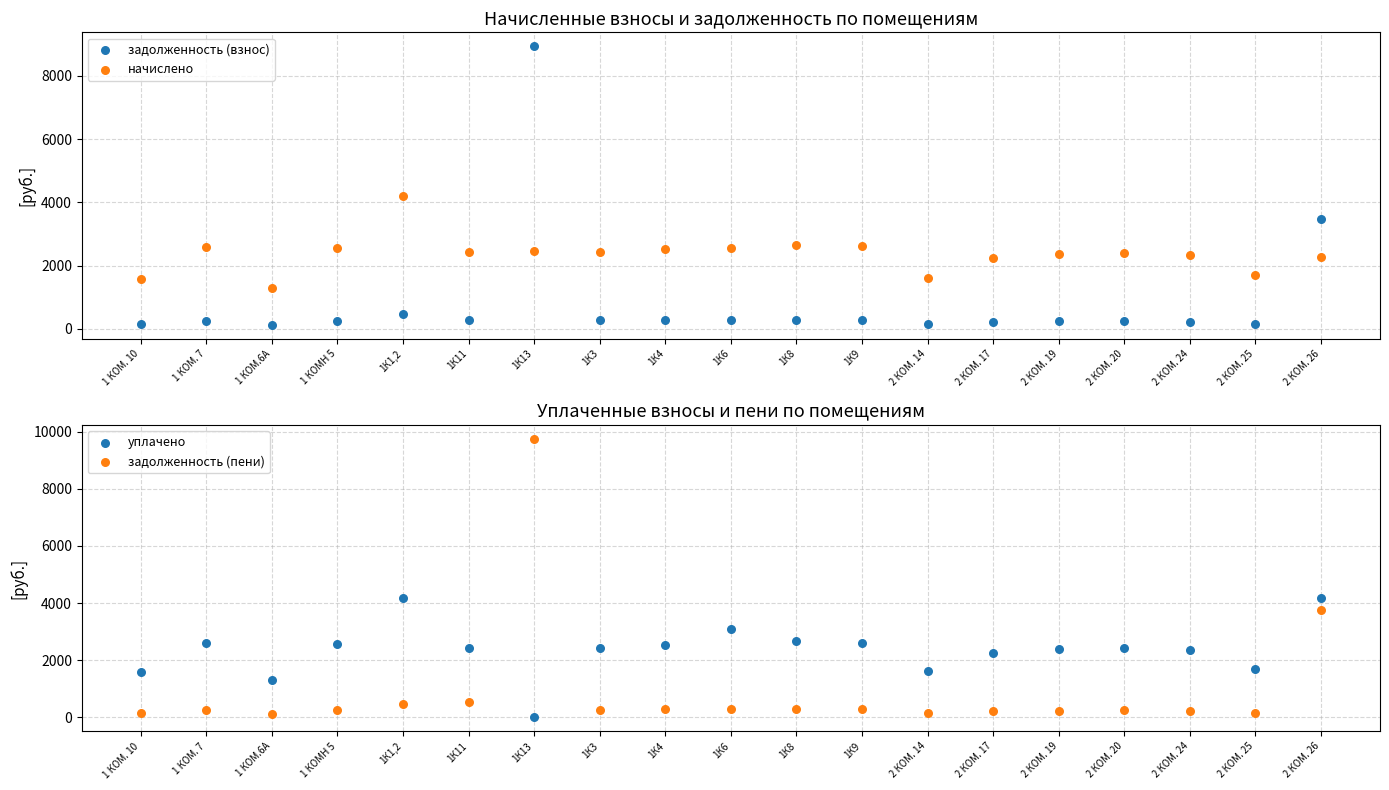

At how many categories does at least one series exceed 1673?

16